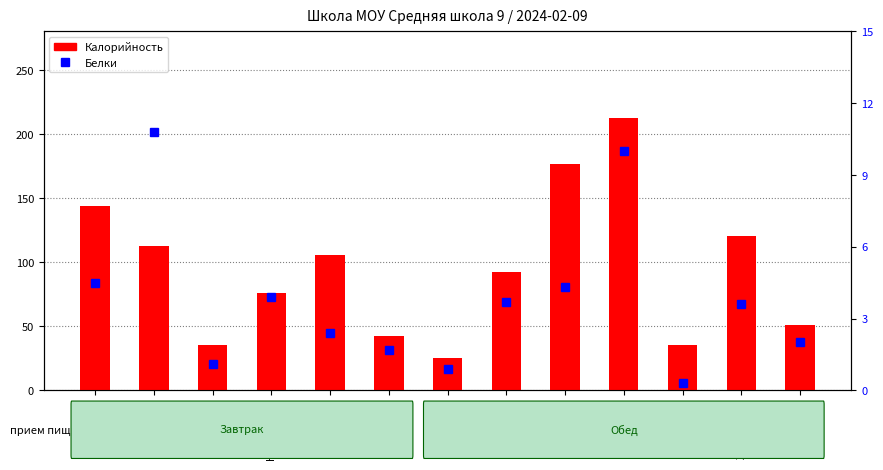

Does the chart contain any negative values?

No